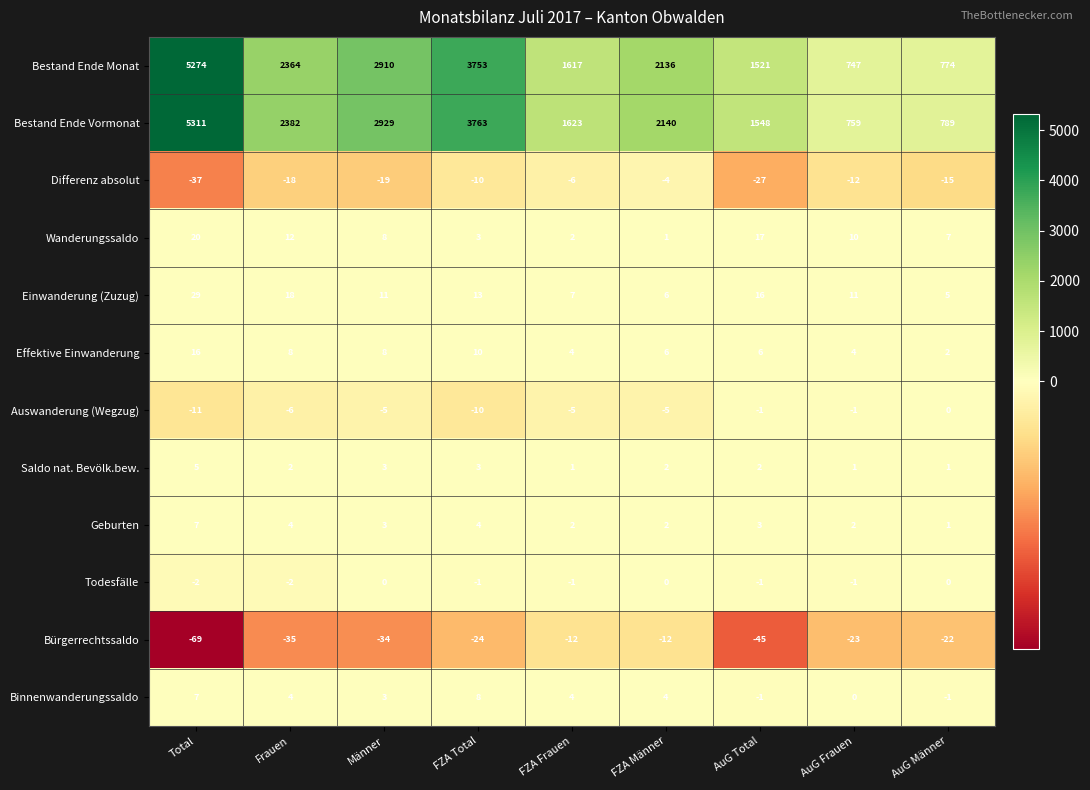

What is the greatest value displayed?

5311